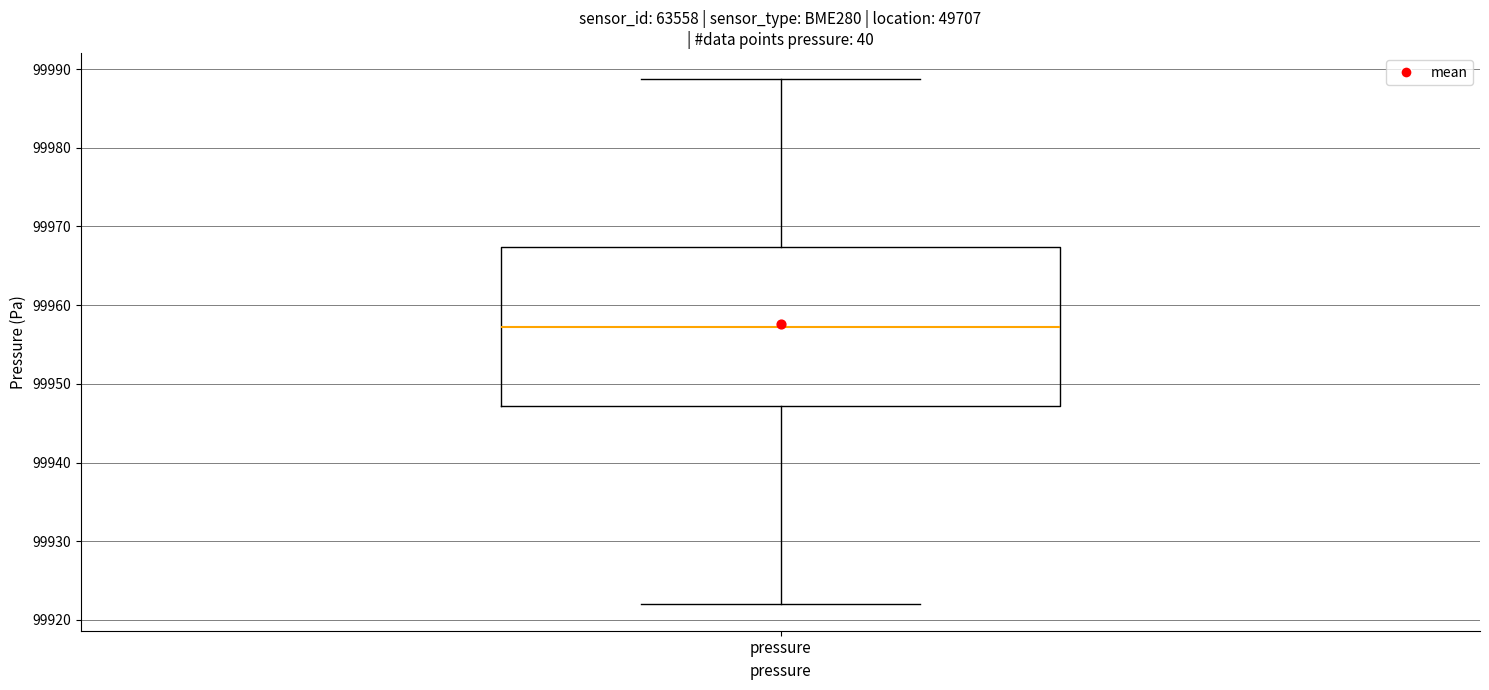

Read this box plot against the y-axis: the position of the median line, the range covered by the box, and the ends of both whiskers. The values are not printed on the chart, so give them approximately, as read against the axis.

median 99957, box 99947 to 99967, whiskers 99922 to 99989